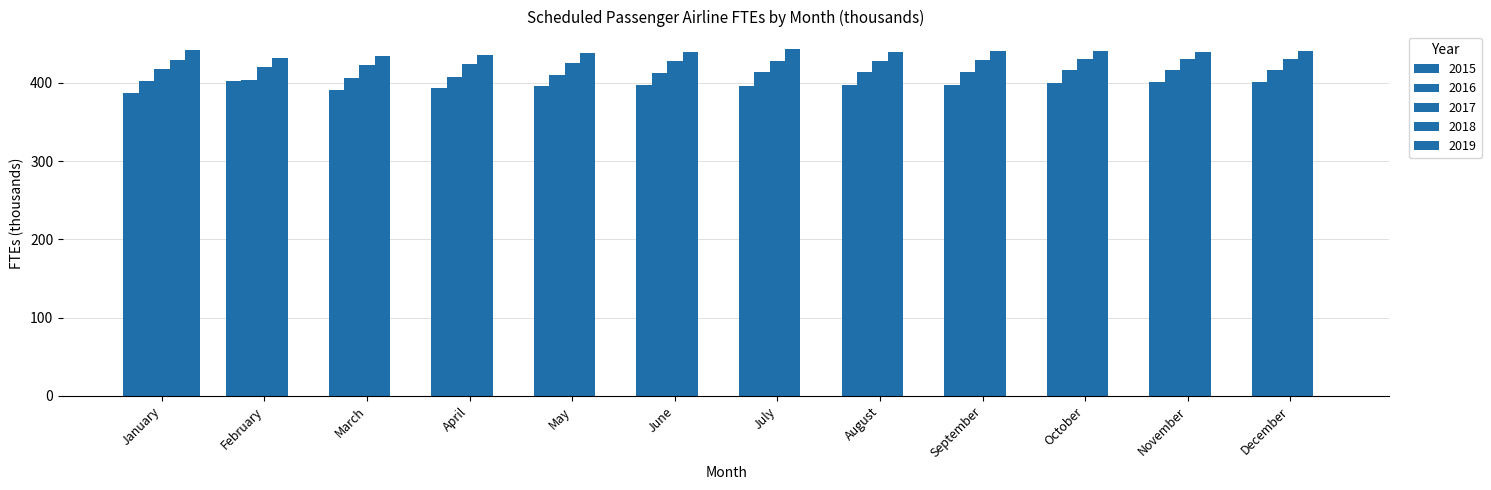

Reading left to right, what are all the values shown in this chart?

2015: January=386.5	February=402.3	March=390.8	April=393.4	May=395.6	June=397.0	July=396.5	August=397.0	September=397.3	October=399.9	November=401.3	December=401.4
2016: January=402.3	February=403.9	March=406.0	April=407.8	May=410.3	June=412.3	July=413.7	August=414.2	September=414.6	October=416.0	November=416.0	December=416.3
2017: January=417.8	February=419.8	March=422.3	April=423.7	May=425.7	June=427.8	July=428.2	August=428.5	September=428.7	October=430.2	November=429.9	December=430.6
2018: January=429.8	February=432.2	March=434.2	April=436.3	May=438.2	June=439.4	July=443.5	August=439.6	September=440.5	October=441.1	November=439.9	December=440.4
2019: January=441.8	February=0.0	March=0.0	April=0.0	May=0.0	June=0.0	July=0.0	August=0.0	September=0.0	October=0.0	November=0.0	December=0.0